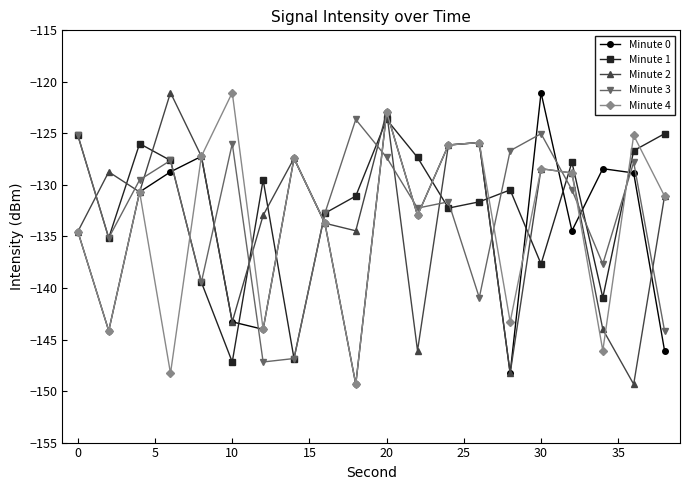

What is the greatest value displayed?

-121.0